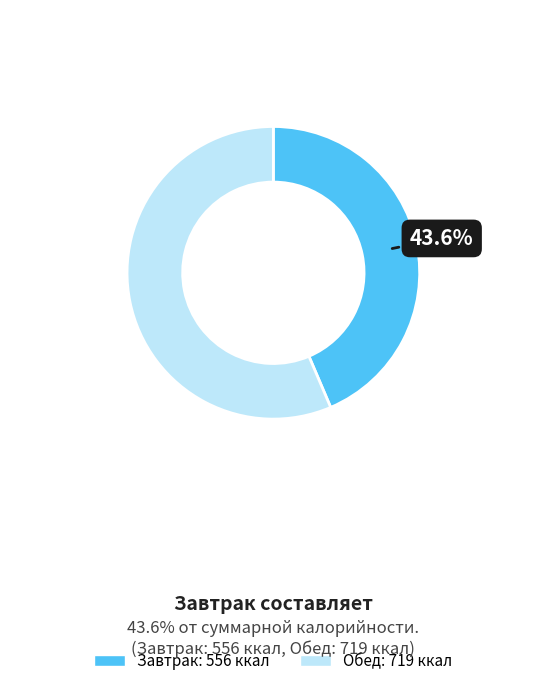

How many segments does this pie chart have?

2